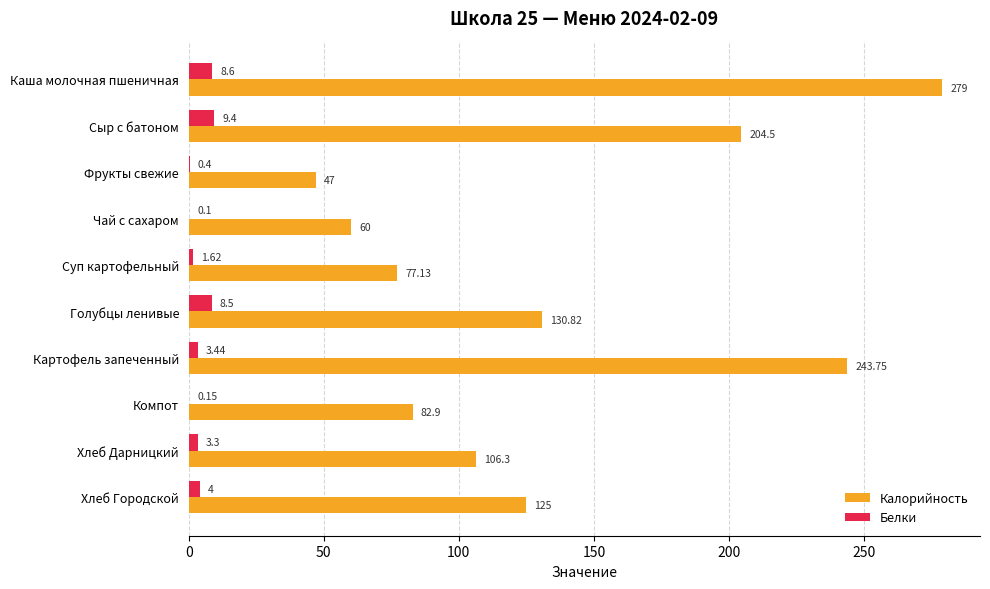

Where is Калорийность nearest to the value 163?

Голубцы ленивые